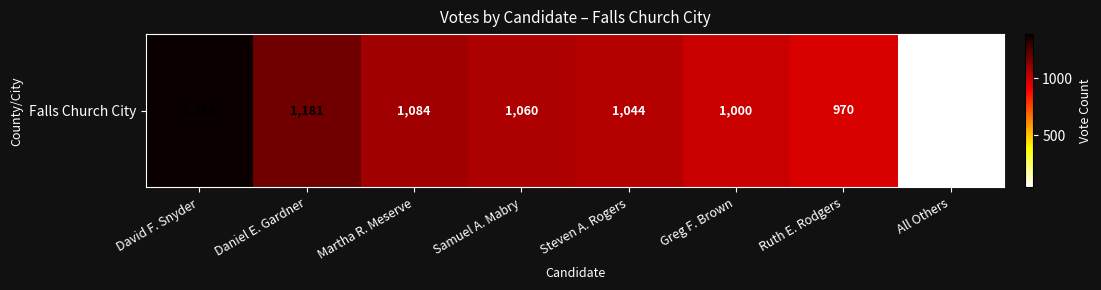

What is the average value?

971